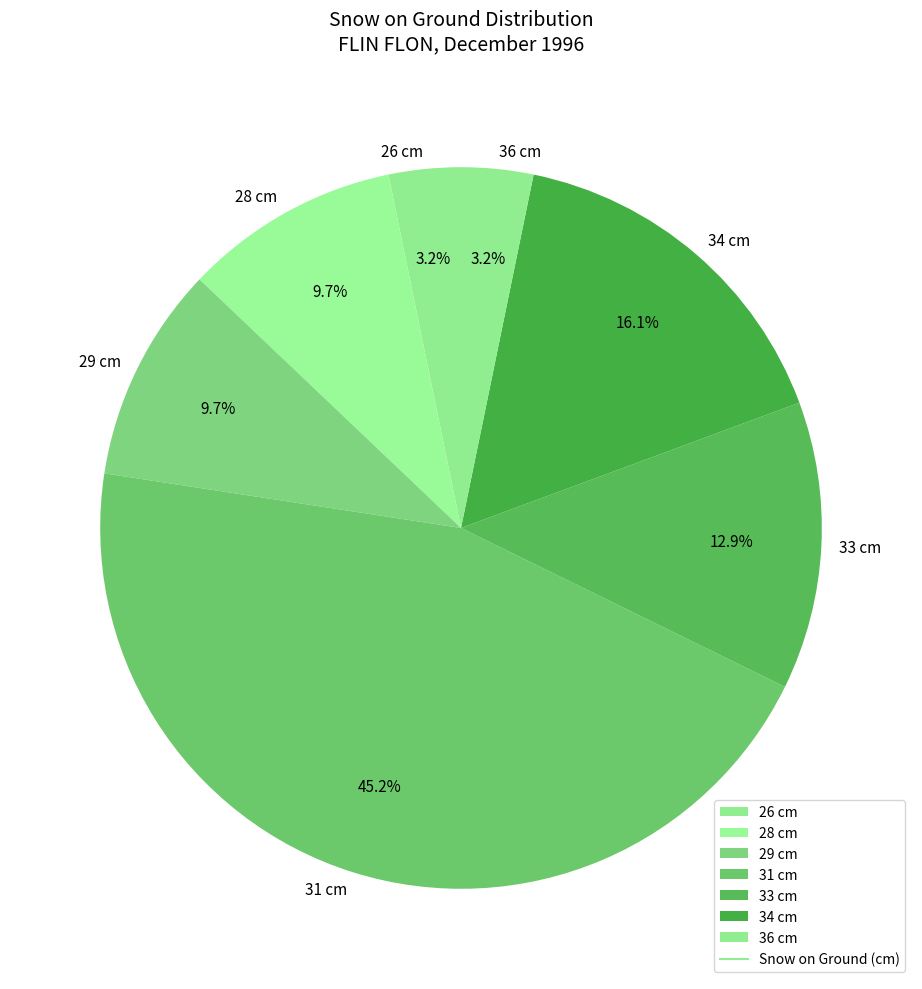

Which slice is the largest?

31 cm